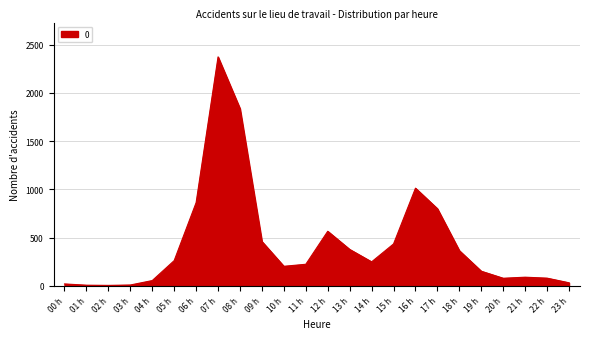

Is it true that the value at 05 h is 443?

False